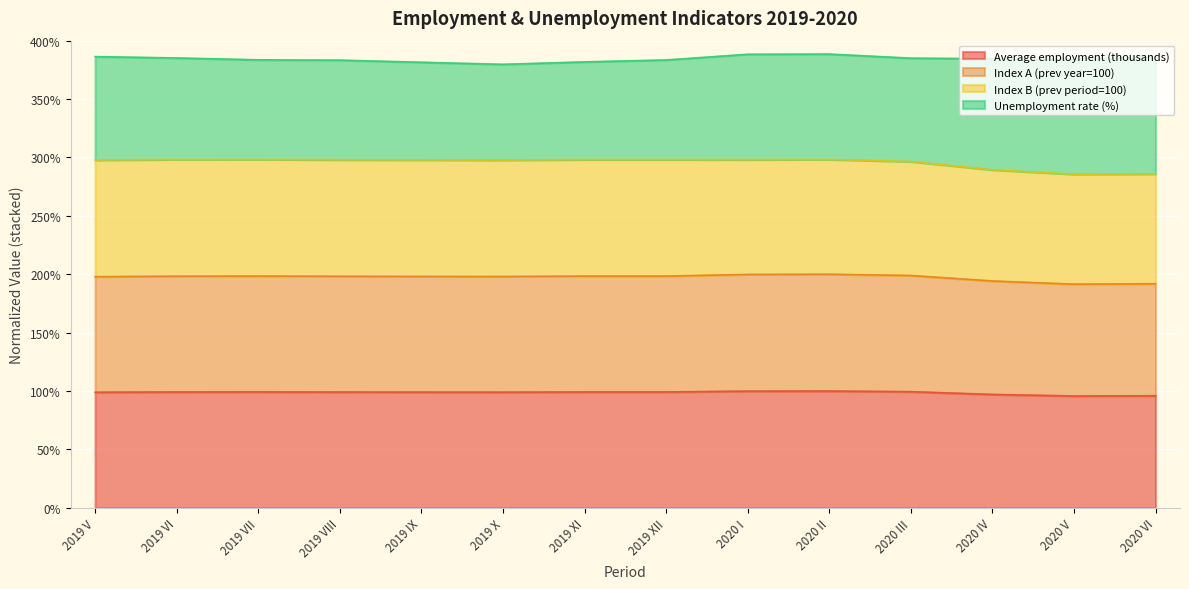

Is it true that Average employment (thousands) equals 28.3 at 2020 VI?

False